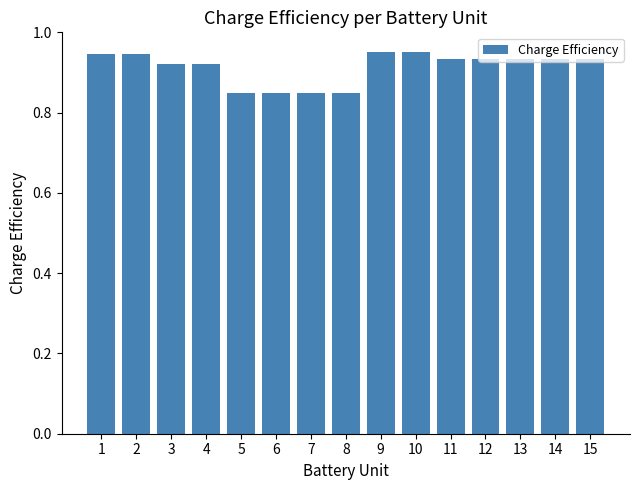

Count the values in the range 0 to 1.

15